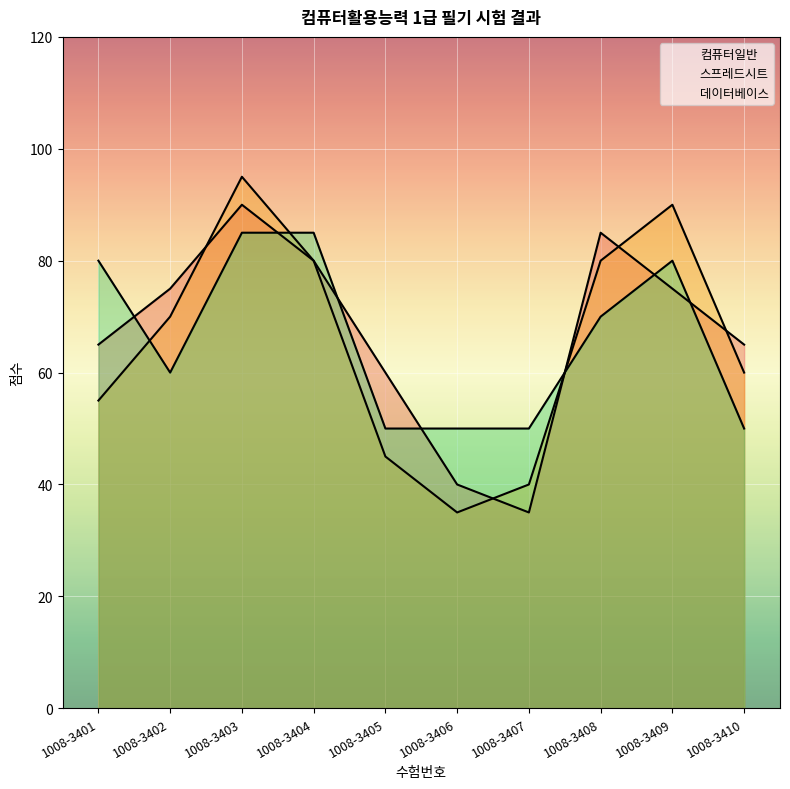

What is the difference between the 스프레드시트 values at 1008-3405 and 1008-3409?

45